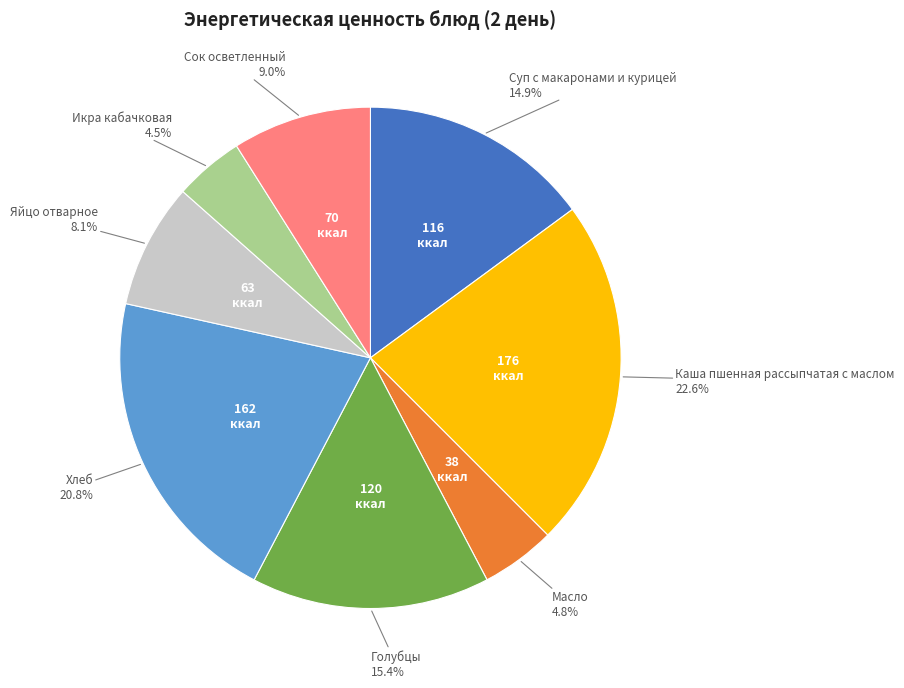

Combined, do Икра кабачковая and Голубцы account for over 50%?

No